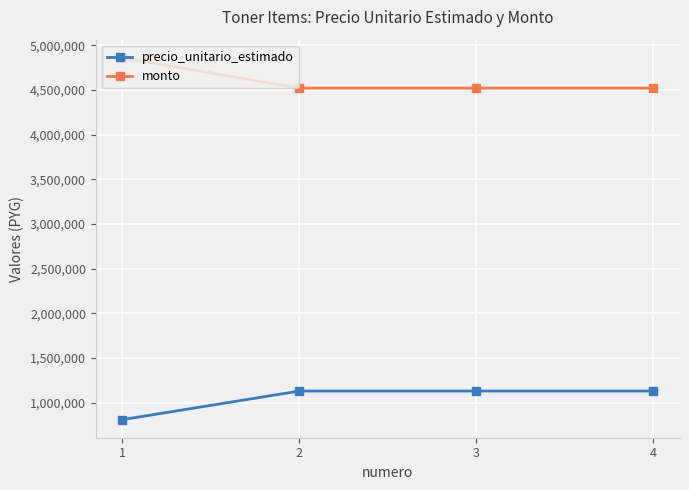

Does the chart have visible grid lines?

Yes